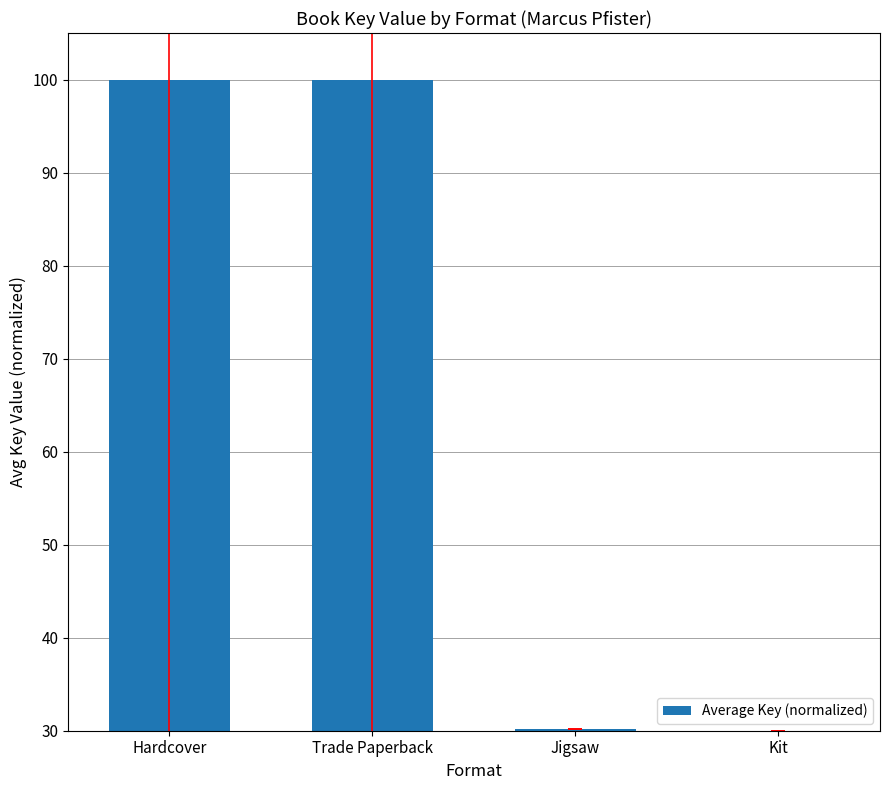

What is the smallest value displayed?

30.0